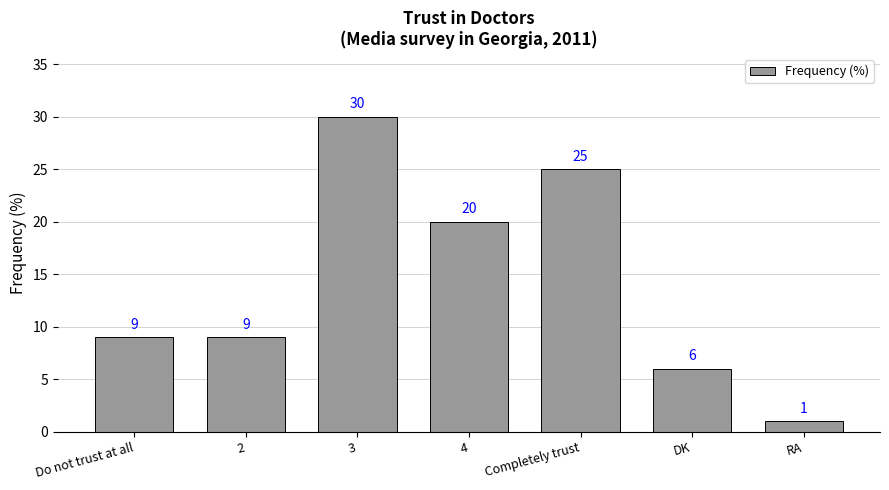

Reading left to right, list all the values displayed in this chart.

Do not trust at all=9	2=9	3=30	4=20	Completely trust=25	DK=6	RA=1